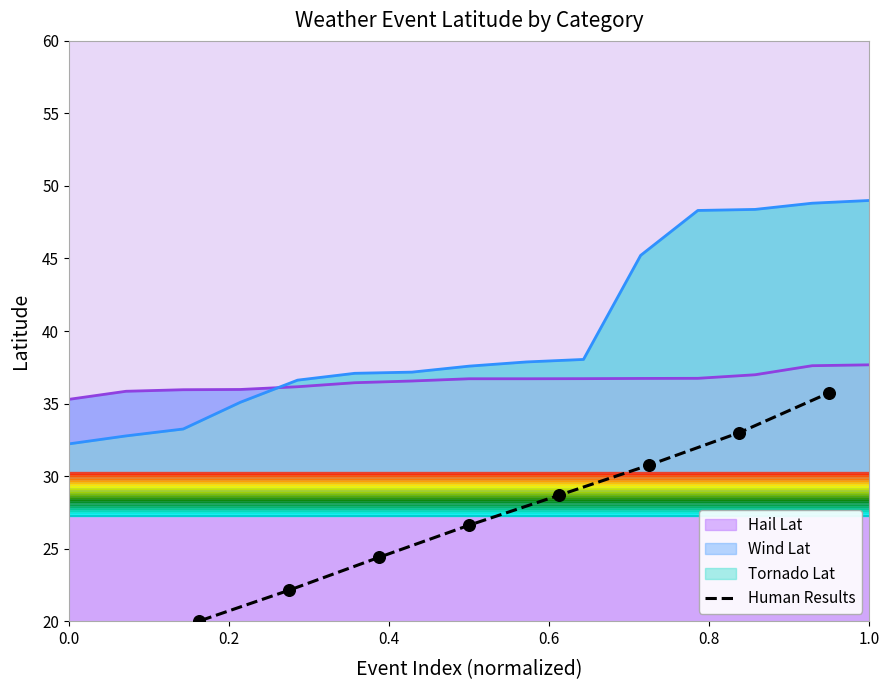

Is it true that Hail Lat equals 14.4 at 0.0?

False